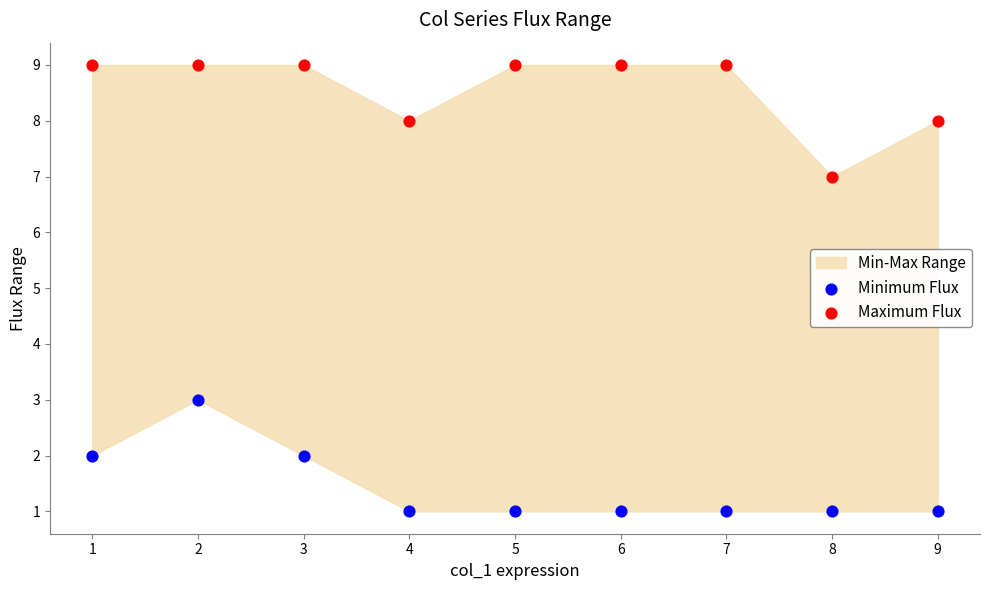

Across all data points, what is the range of Y values (max minus min)?

8